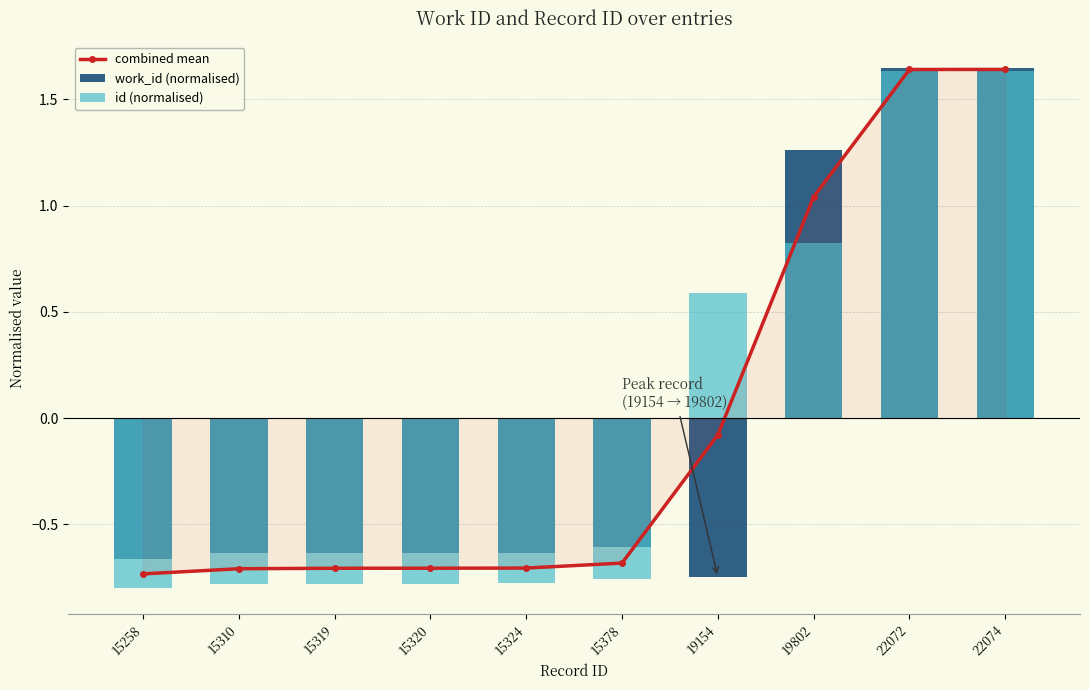

What is the maximum value shown in the chart?

1.6